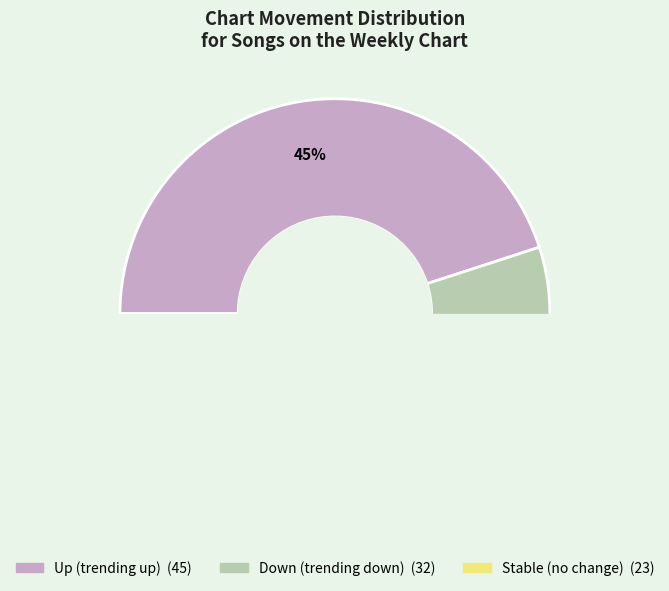

To the nearest percent, what is the difference between the down and - slice percentages?

9%